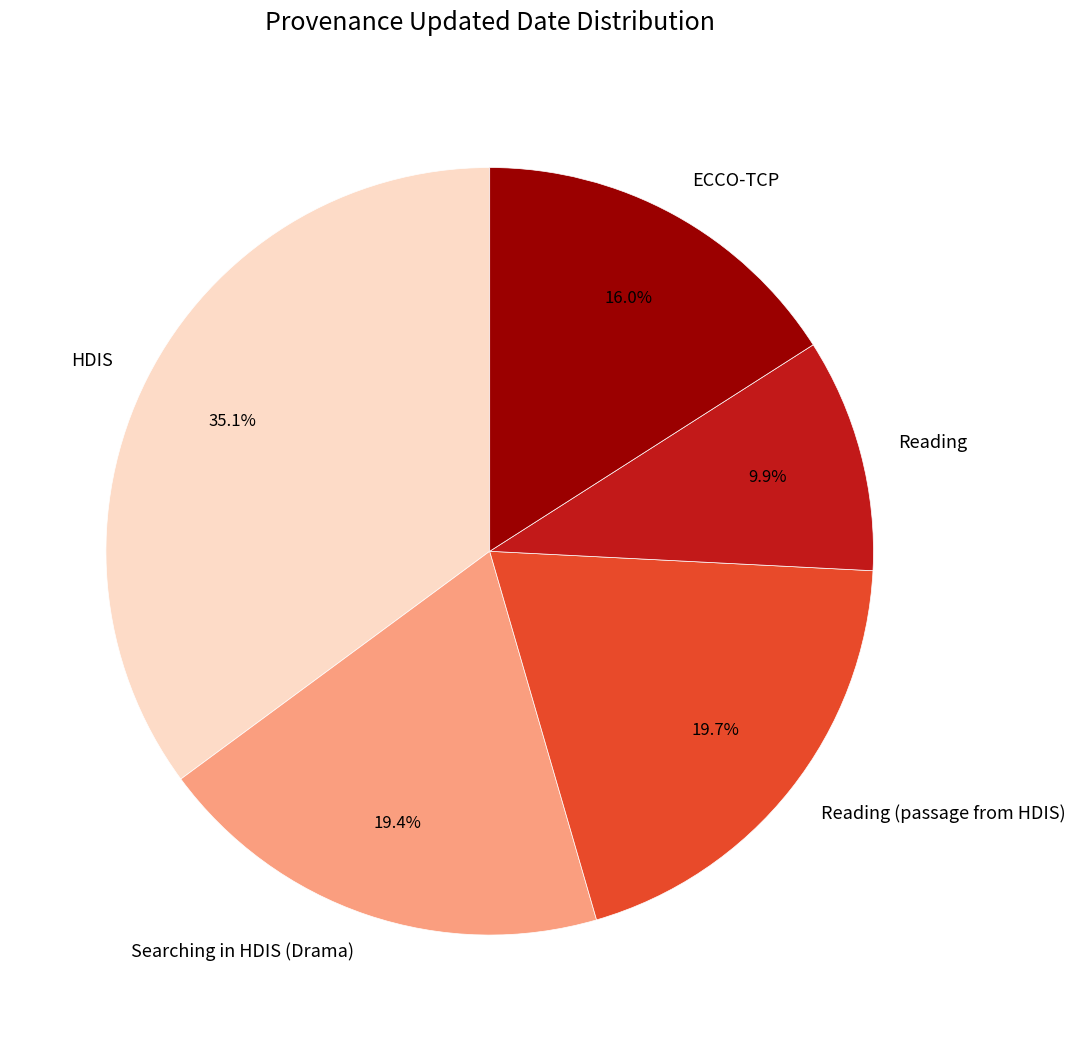

Is there a majority slice in this chart?

No